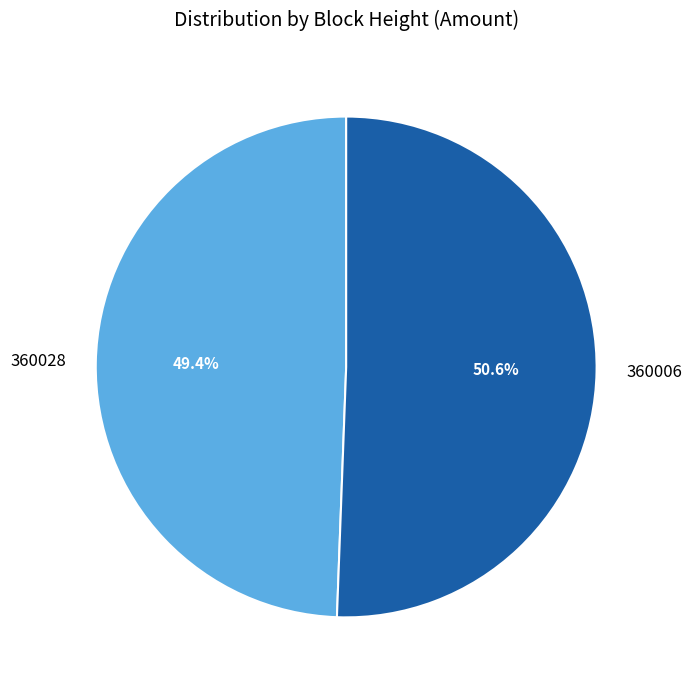

Does 360006 represent more than half of the total?

Yes